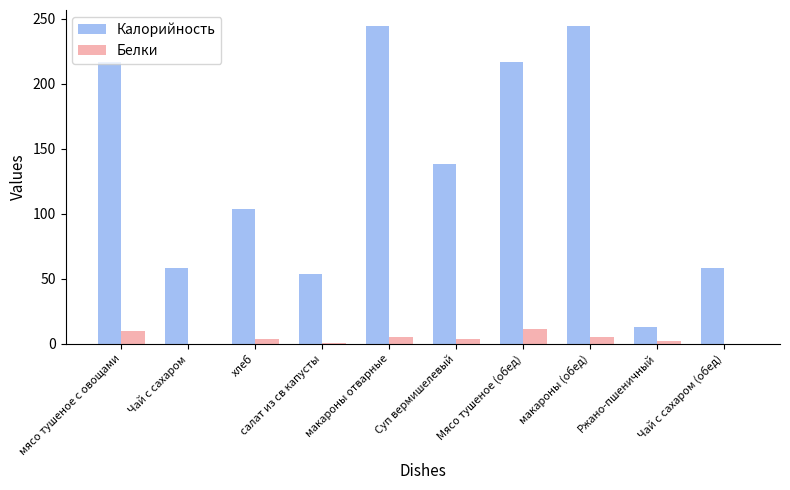

What is the highest value of the Белки series?

11.1